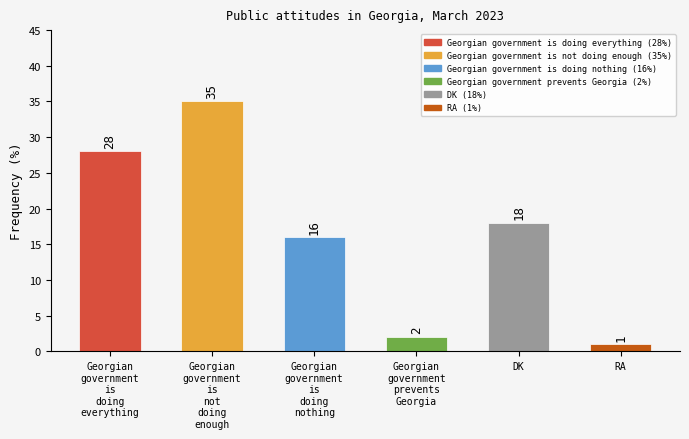

What is the ratio of the value at DK to the value at Georgian
government
is
doing
everything?

0.6